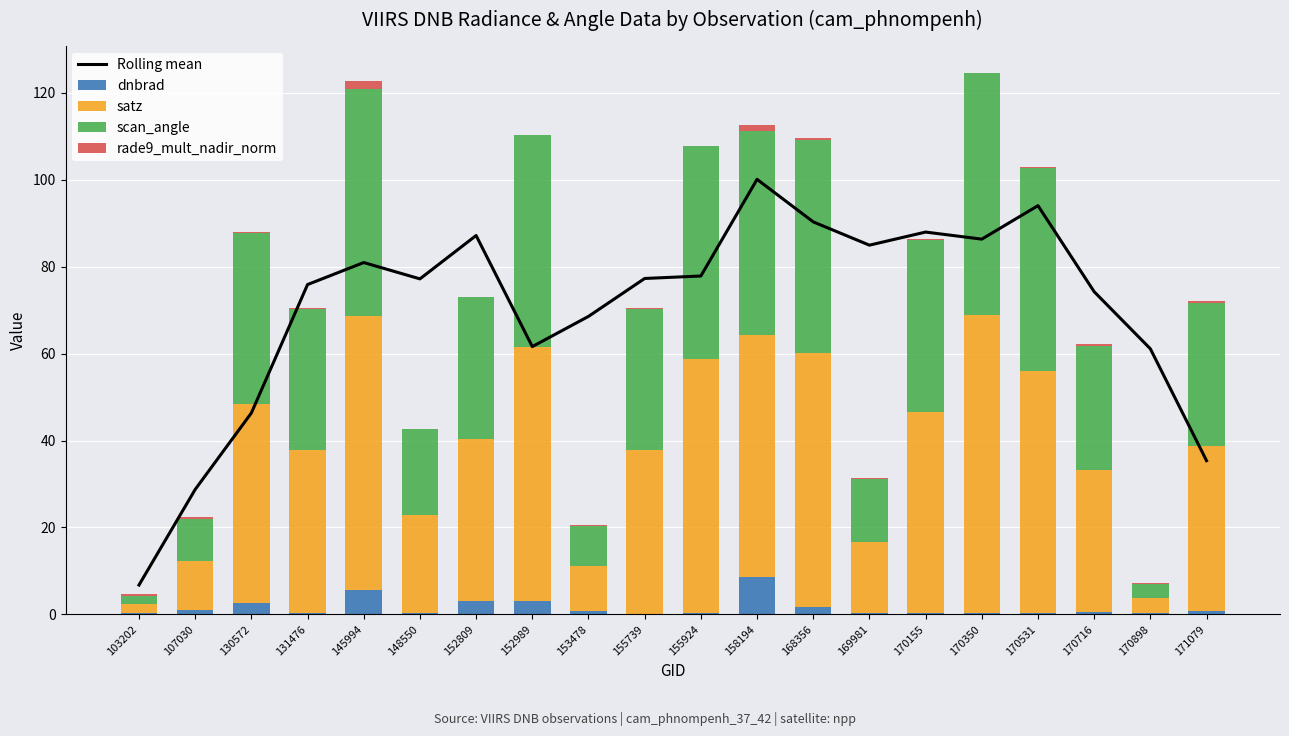

What is the value of the Rolling mean bar at the 1st from the left?

6.7